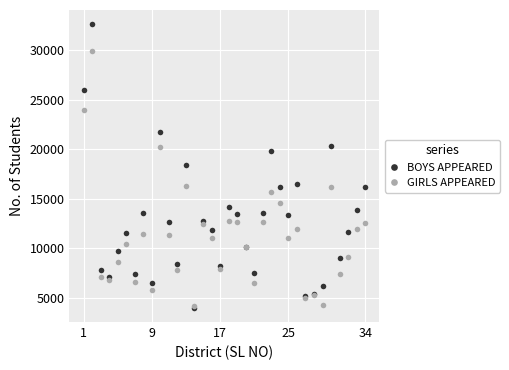

What is the value of the BOYS APPEARED point at the 13th from the left?

18447